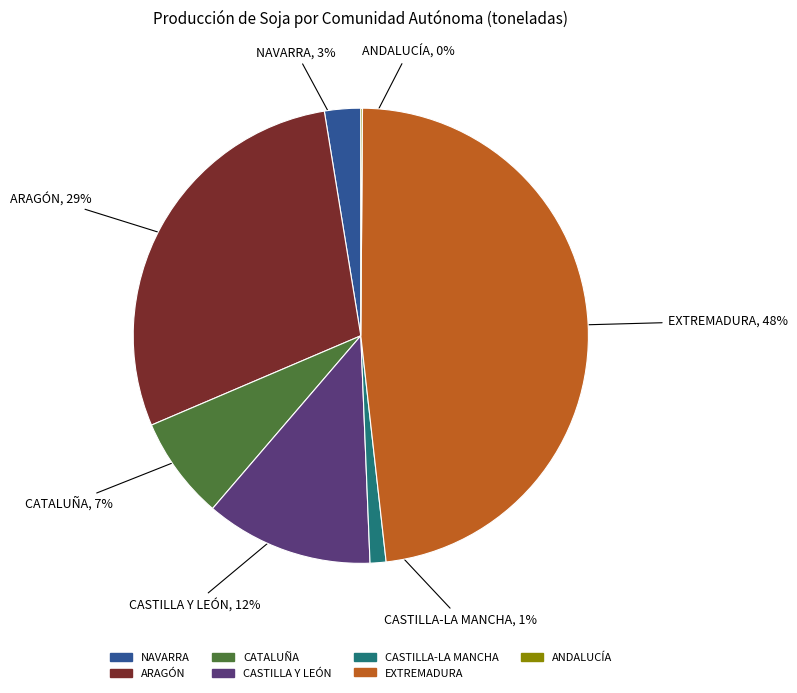

Do CASTILLA Y LEÓN and CATALUÑA together represent more than half of the pie?

No